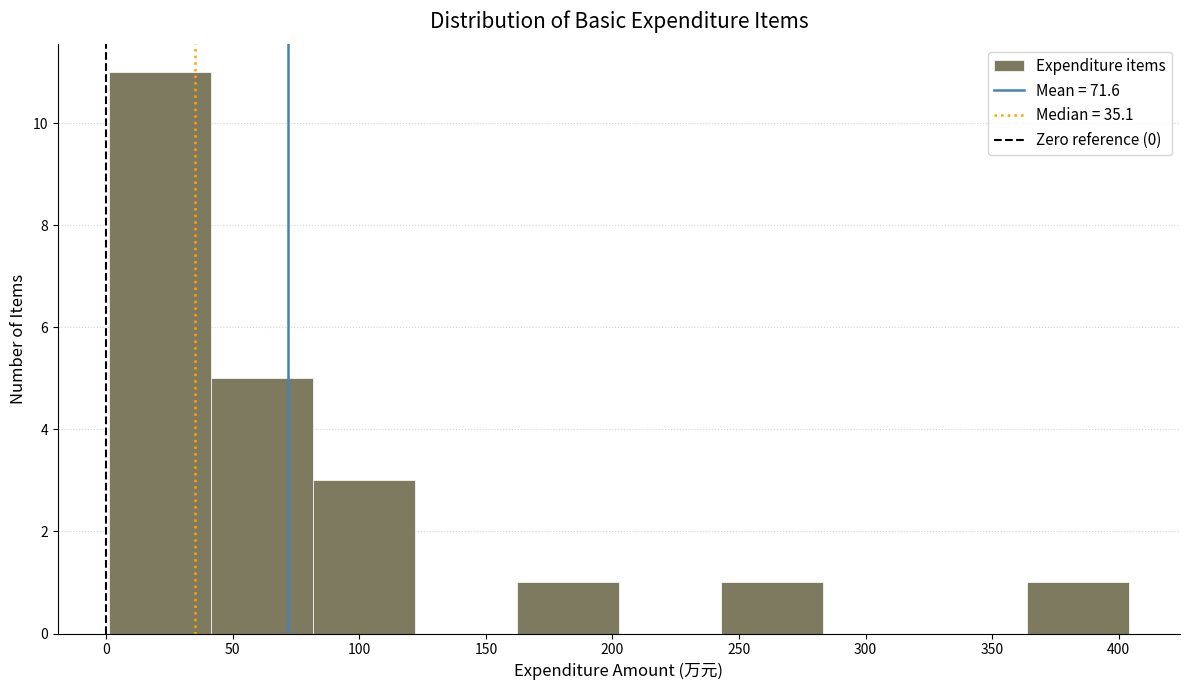

What is the height of the bar covering 365 to 405 on the x-axis? Neither the bar edges nor the heights are printed on the chart, so give them approximately, as read against the axes.

1